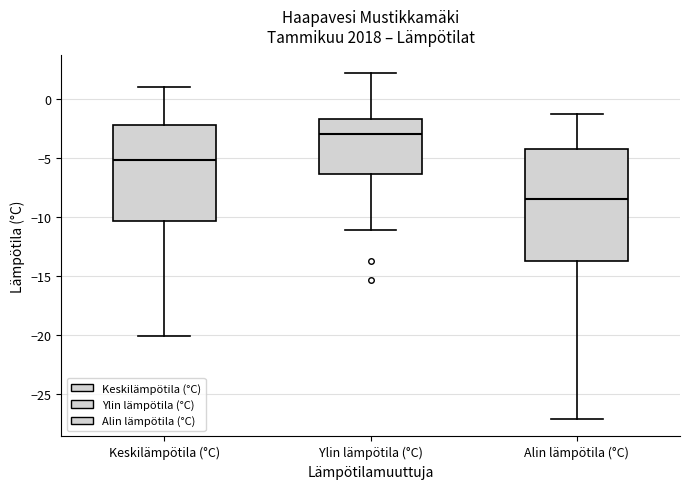

Where does the median line of the box for Alin lämpötila (°C) sit on the y-axis? The values are not printed on the chart, so give them approximately, as read against the axis.

-8.5